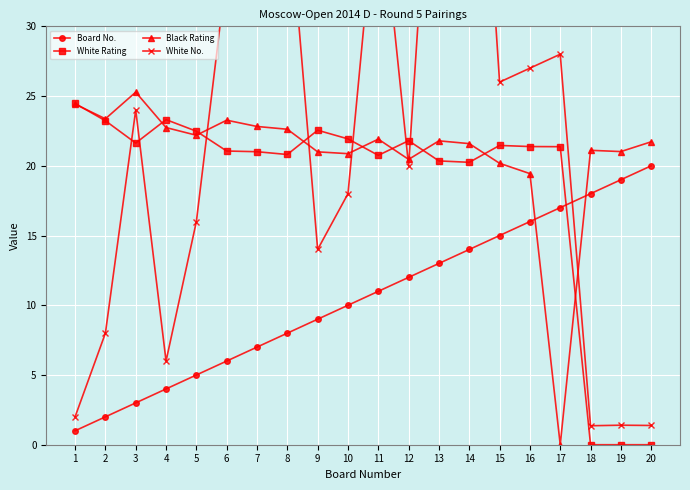

Where do Board No. and White Rating first cross each other?

17 and 18